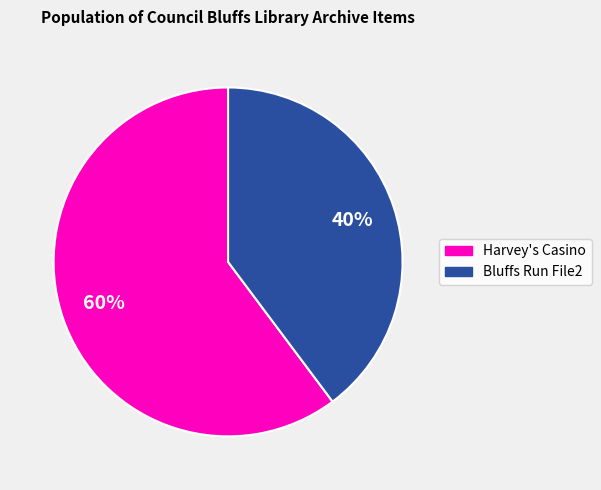

How many segments does this pie chart have?

2